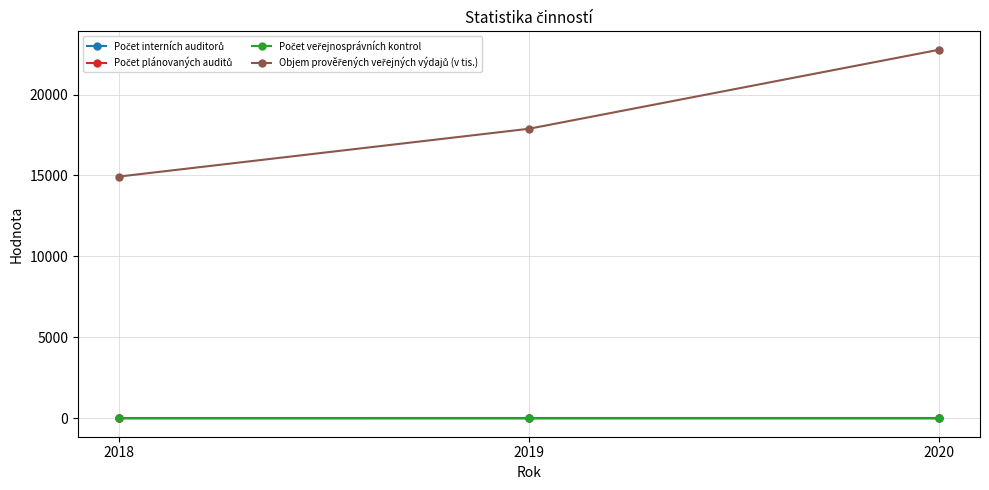

What is the greatest value displayed?

22767